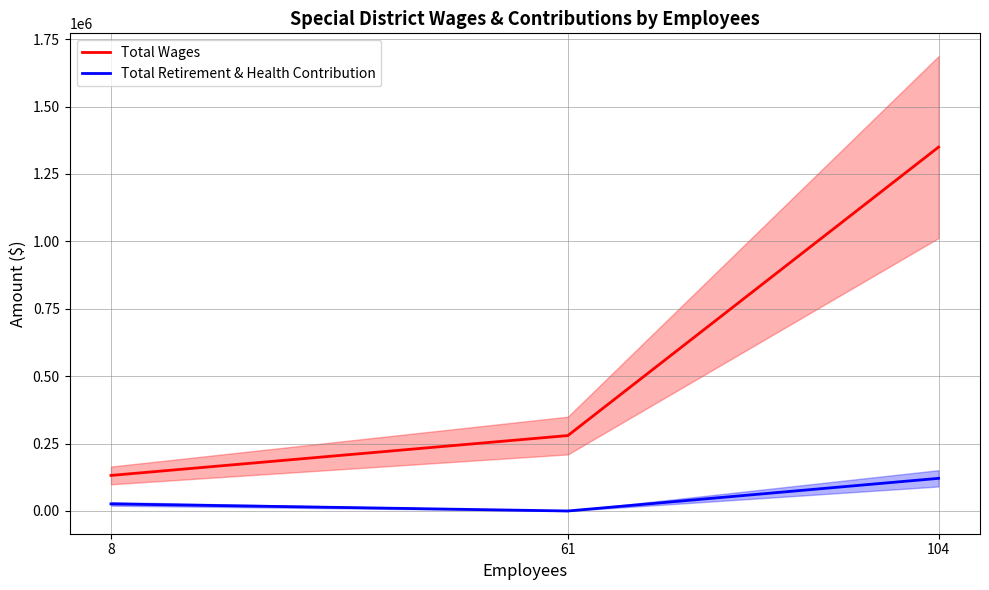

How many data points in Total Wages are above 279737?

1